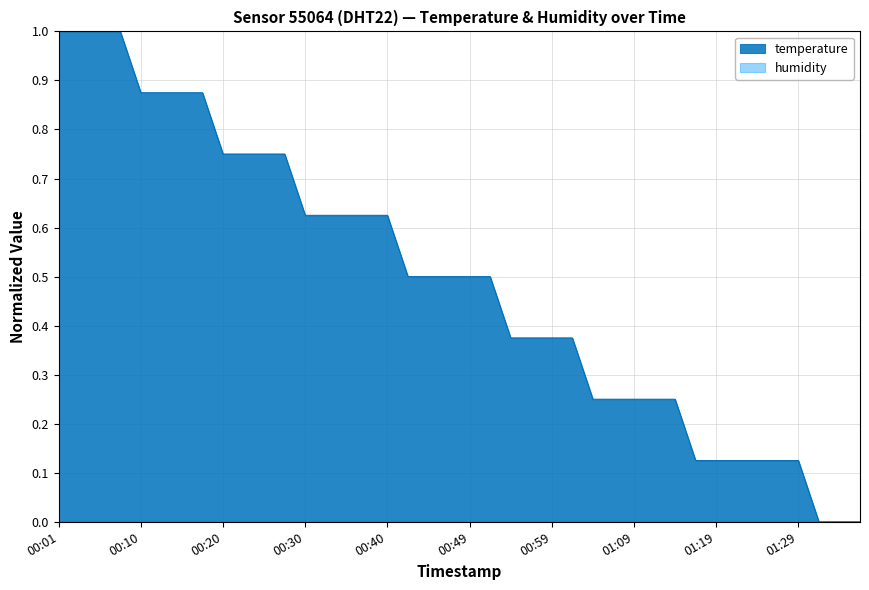

The chart shows a value of 1.1 at 00:28. True or false?

False